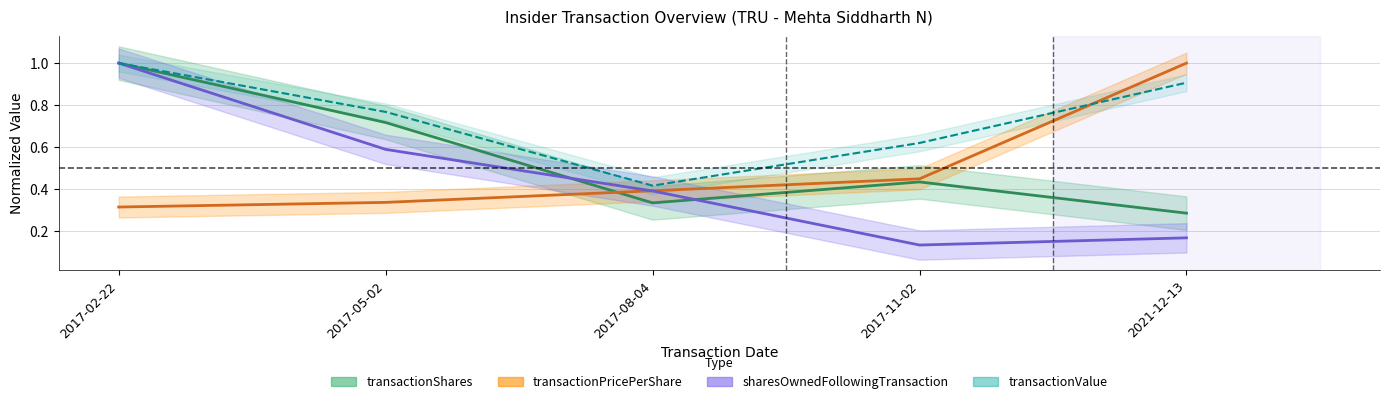

Between which two adjacent categories do transactionPricePerShare and sharesOwnedFollowingTransaction first intersect?

2017-05-02 and 2017-08-04